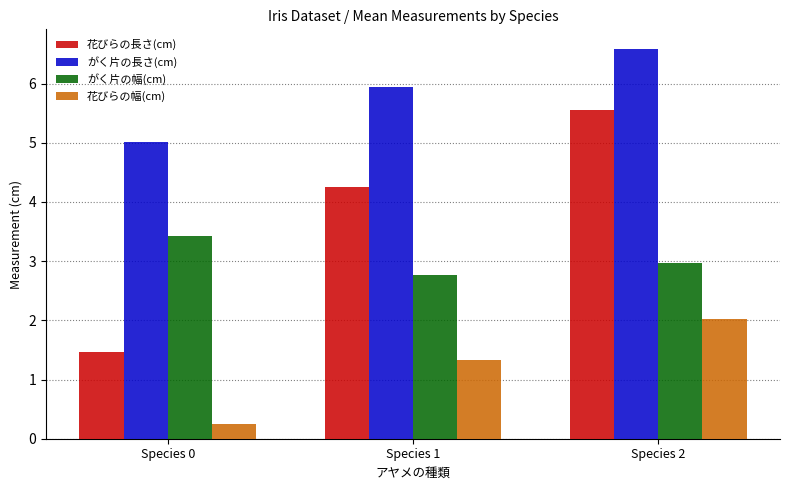

What is the difference between the maximum and minimum values in the がく片の長さ(cm) series?

1.6